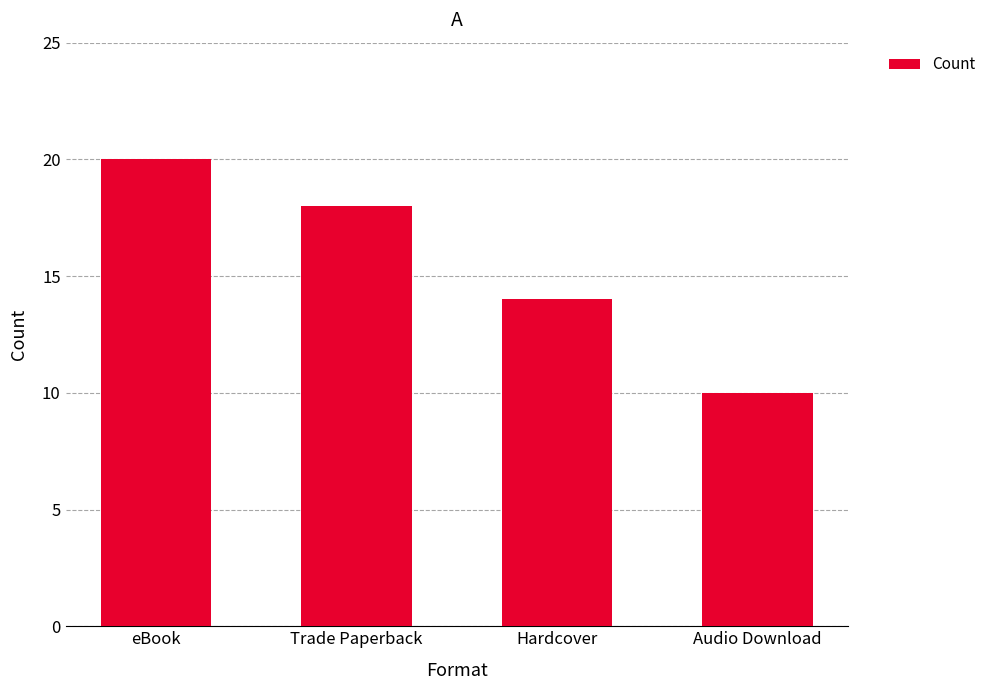

Reading right to left, list all the values displayed in this chart.

Audio Download=10	Hardcover=14	Trade Paperback=18	eBook=20